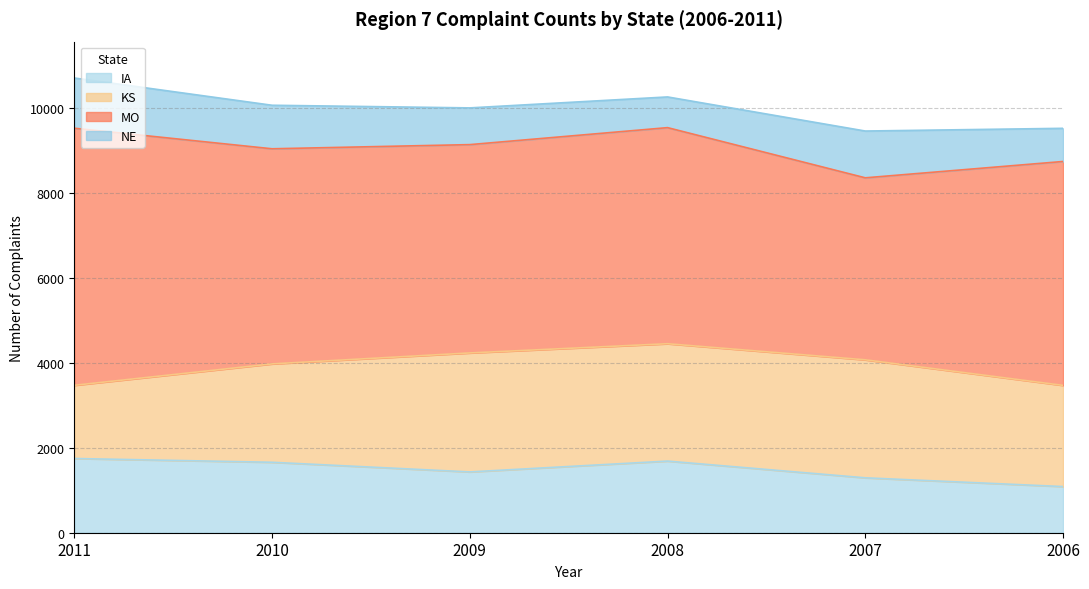

Reading left to right, list all the values displayed in this chart.

IA: 2011=1748	2010=1659	2009=1432	2008=1687	2007=1293	2006=1087
KS: 2011=1724	2010=2317	2009=2802	2008=2764	2007=2779	2006=2383
MO: 2011=6054	2010=5066	2009=4906	2008=5089	2007=4286	2006=5273
NE: 2011=1183	2010=1025	2009=865	2008=723	2007=1102	2006=781